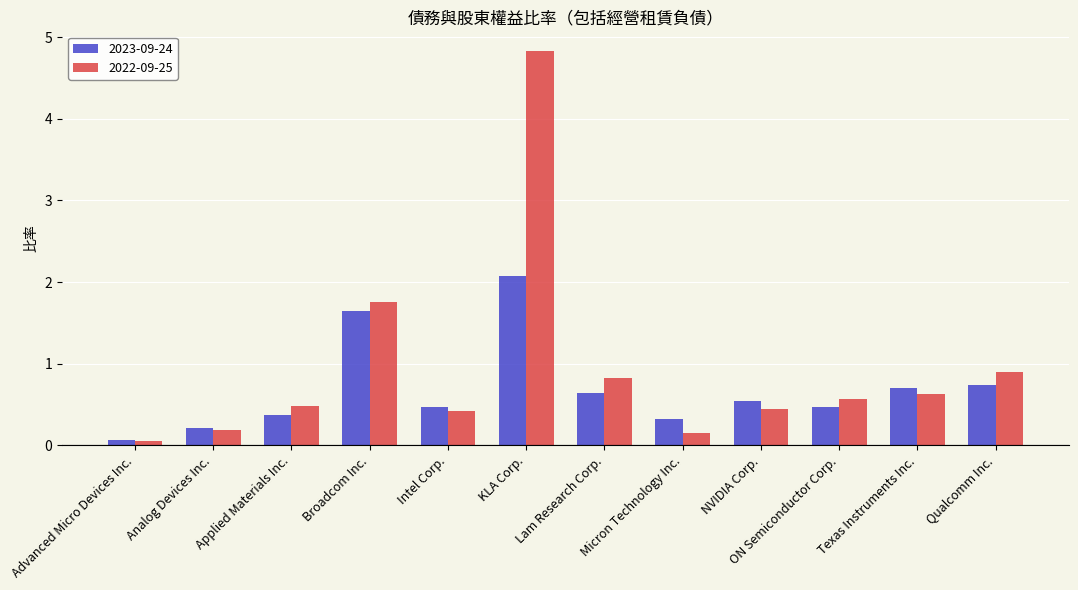

At which category is the sum across all series the highest?

KLA Corp.